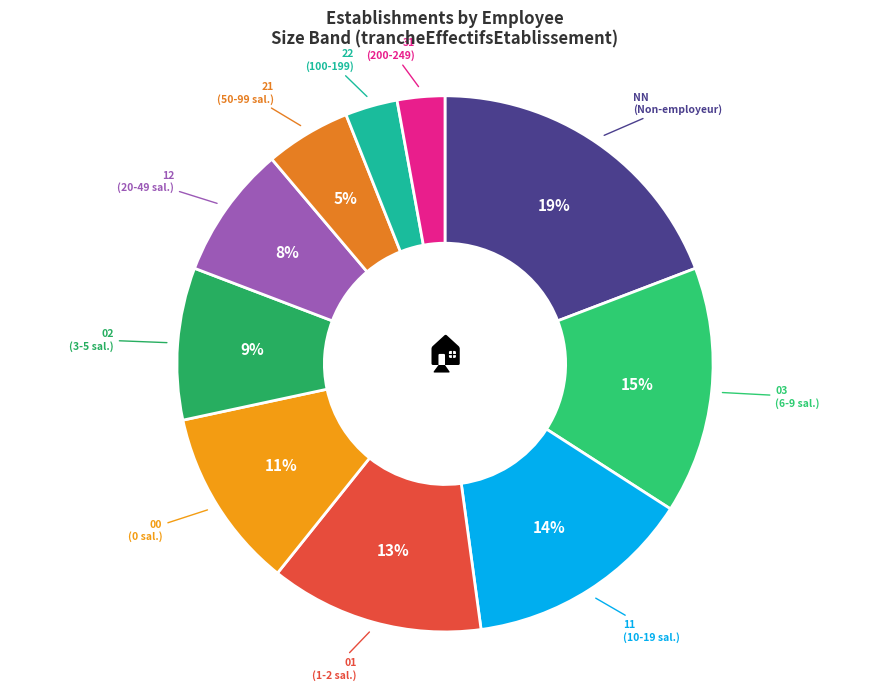

To the nearest percent, what percentage of the pie is 03?

15%